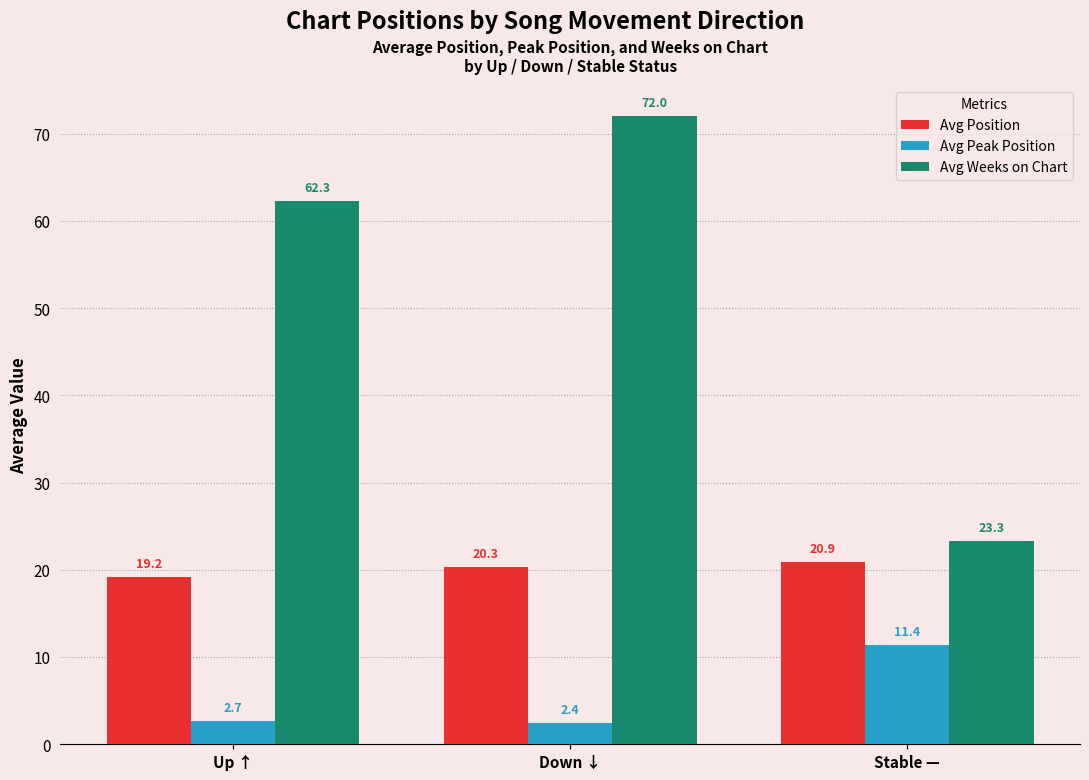

What is the label of the 2nd bar from the left?

Down ↓